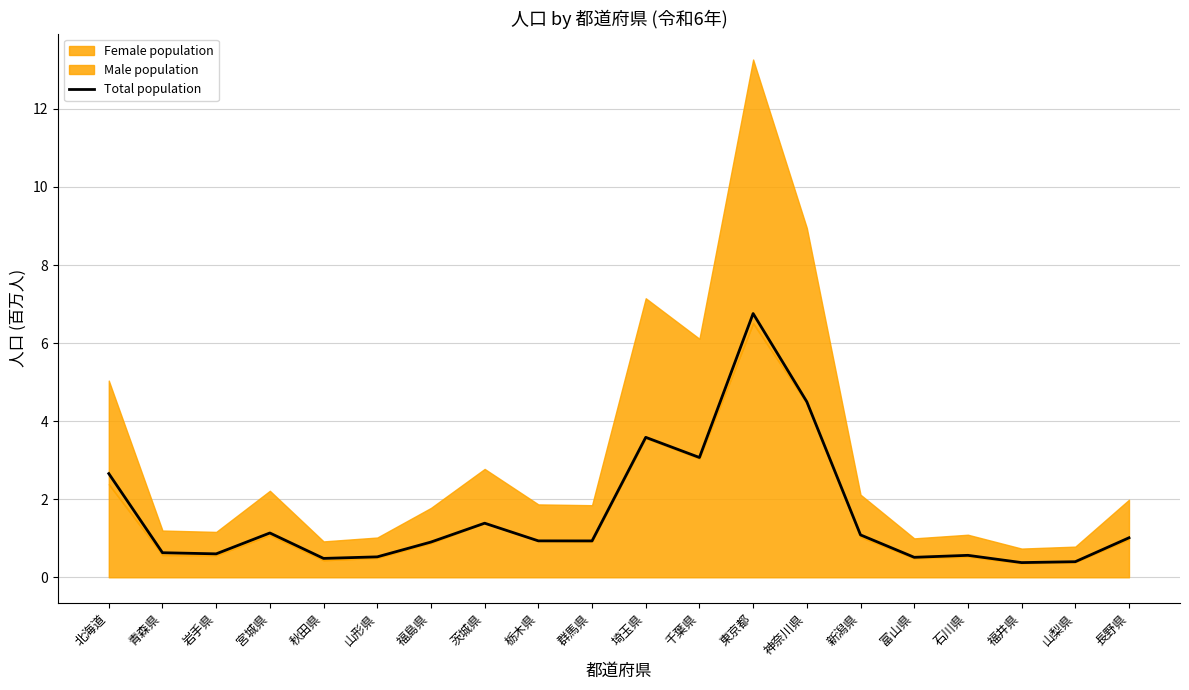

Which has a higher value, 千葉県 or 秋田県?

千葉県